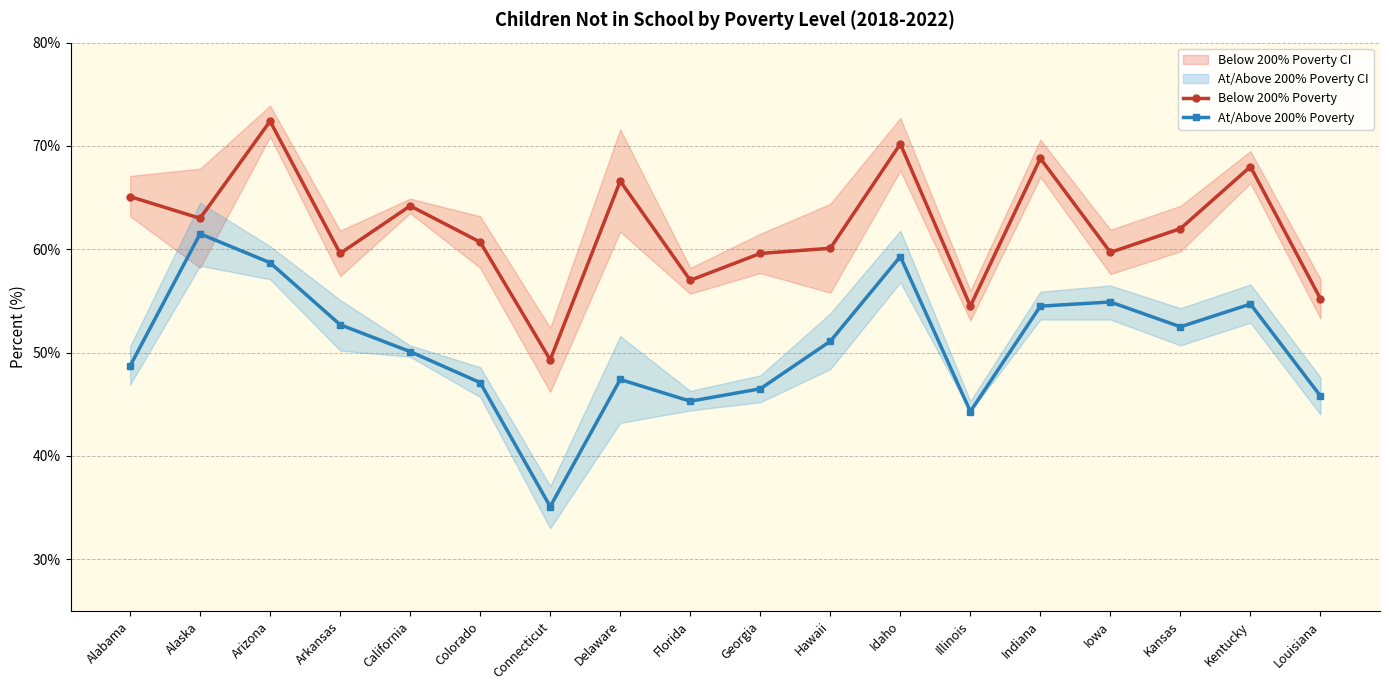

Rank the series at Hawaii from lowest to highest value.

At/Above 200% Poverty, Below 200% Poverty